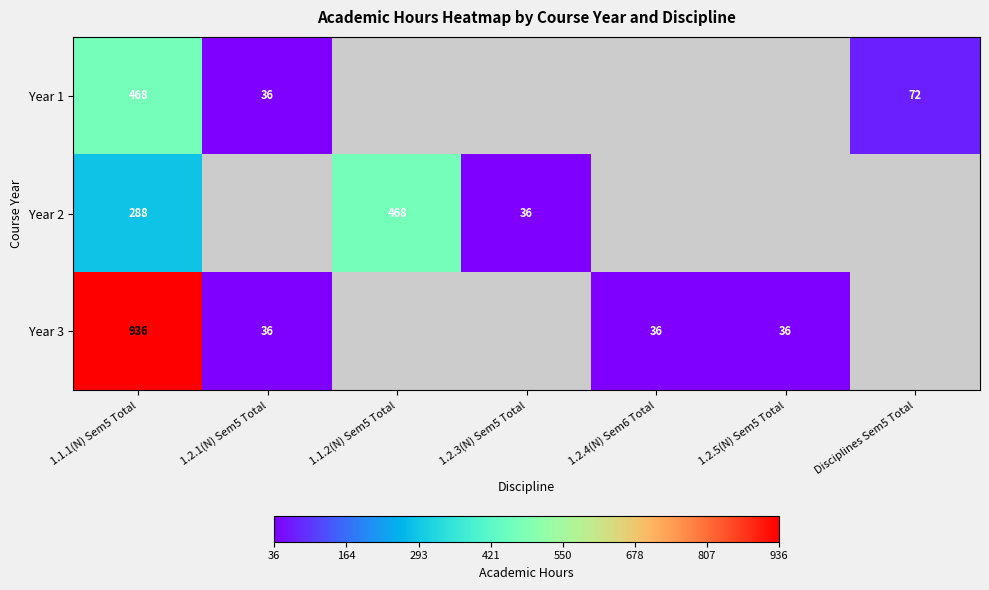

What is the total value across all series at 1.1.1(N) Sem5 Total?

1692